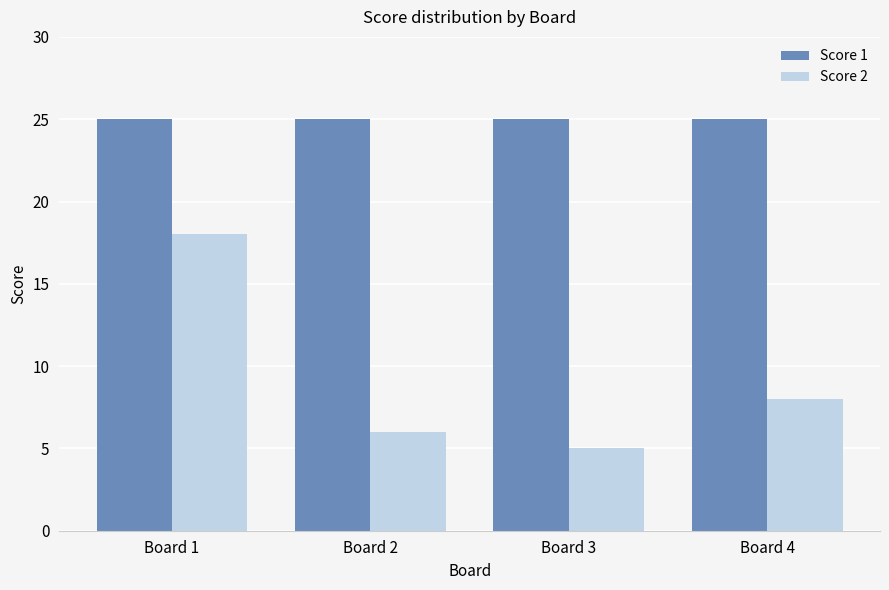

What is the approximate value of Score 1 at Board 2?

25